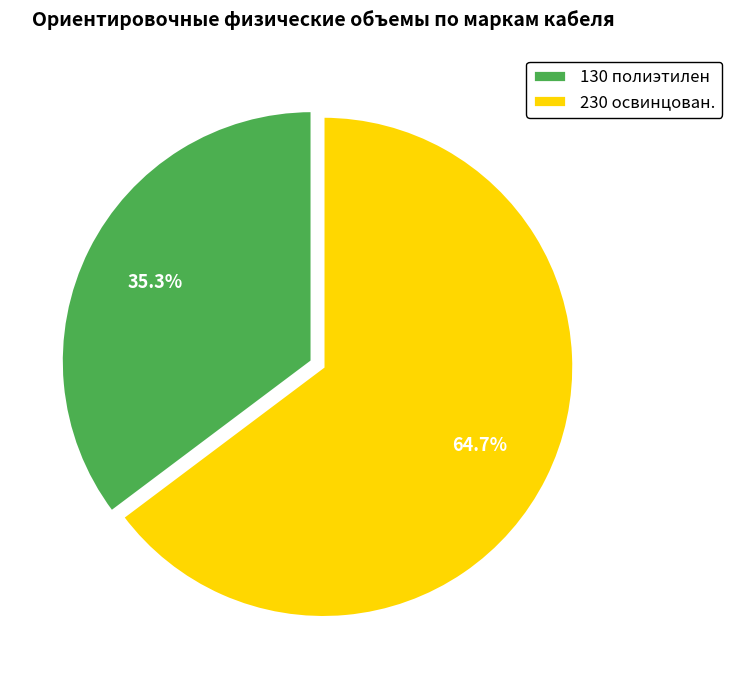

Which category has the smallest portion of the pie?

130 полиэтилен